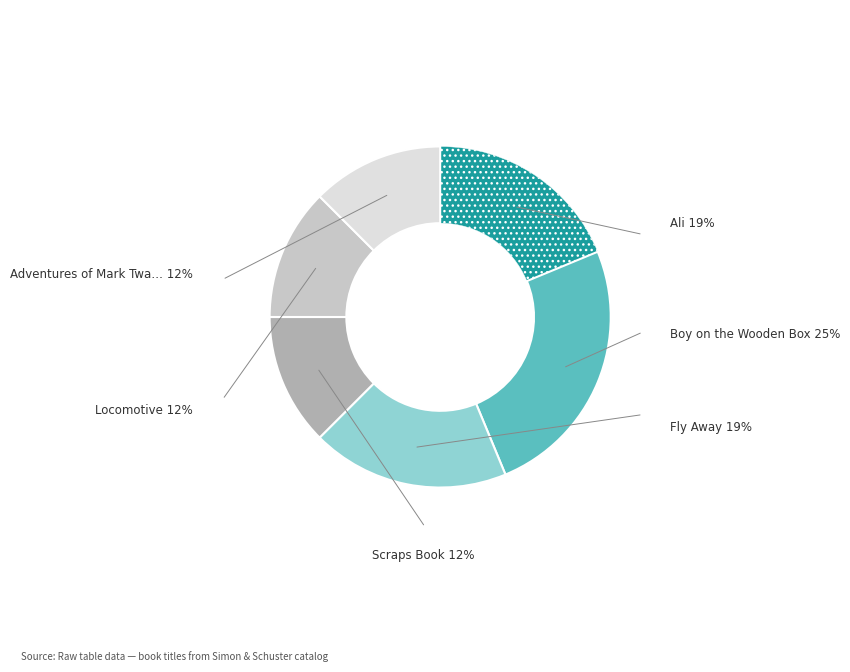

Does any single category account for the majority?

No